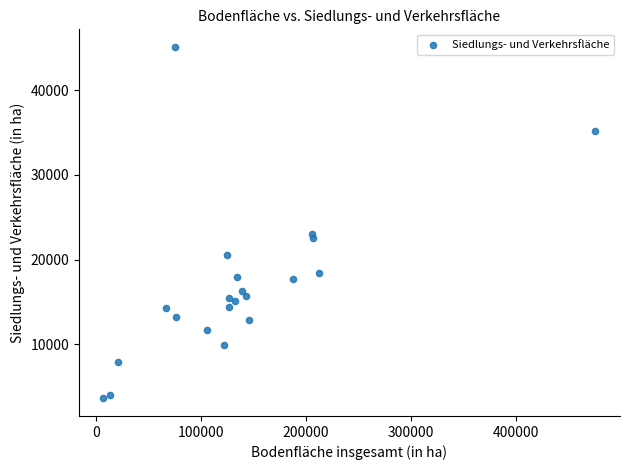

What is the range of Y values (max minus min)?

41542.5